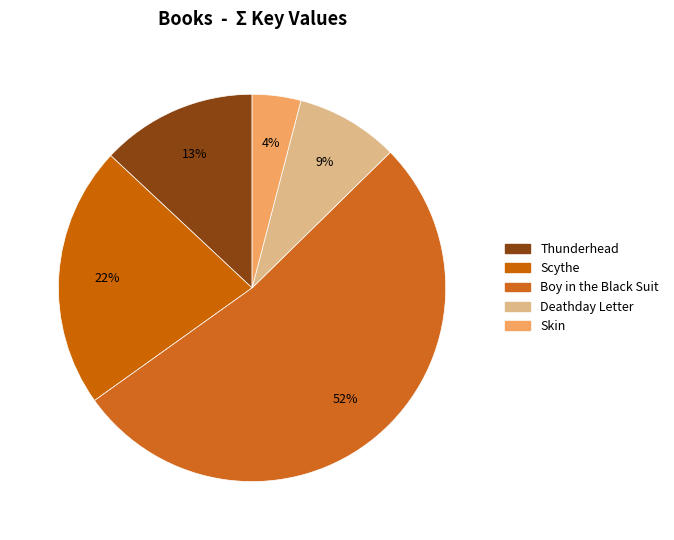

Which slice represents more than half of the pie?

Boy in the Black Suit